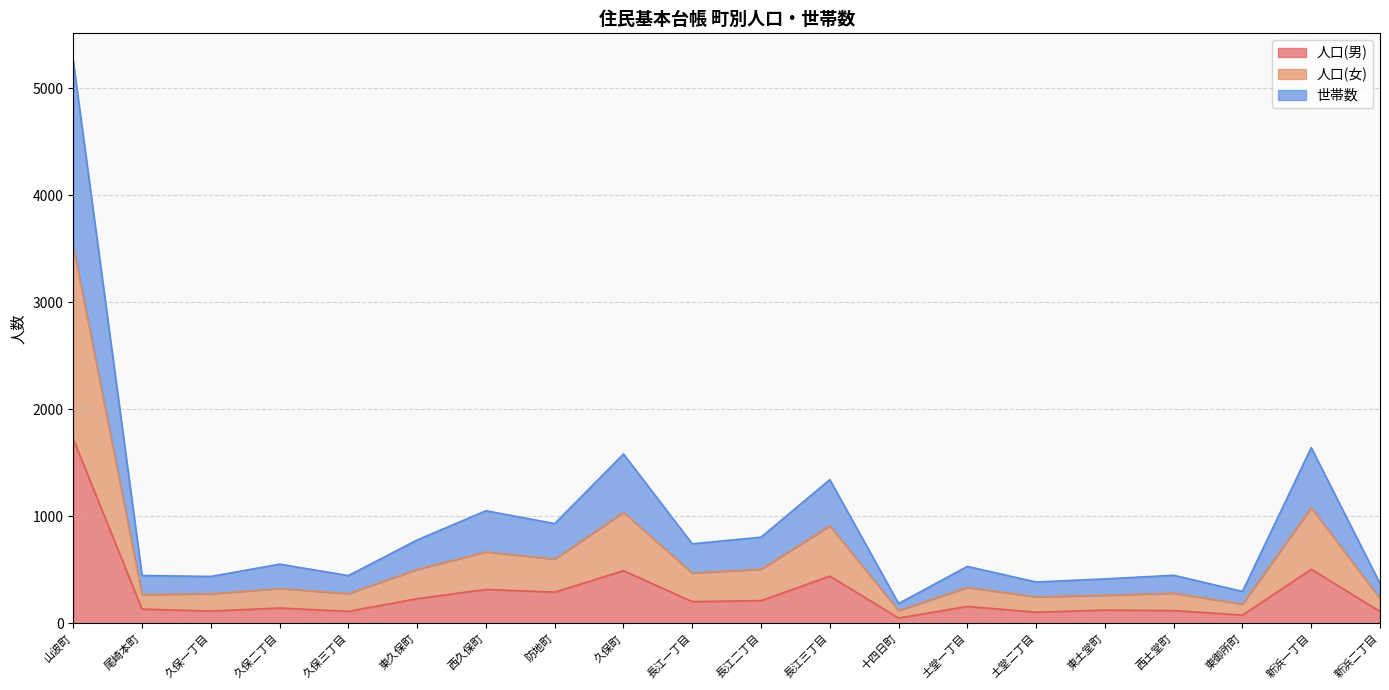

What is the total value across all series at 久保町?

1583